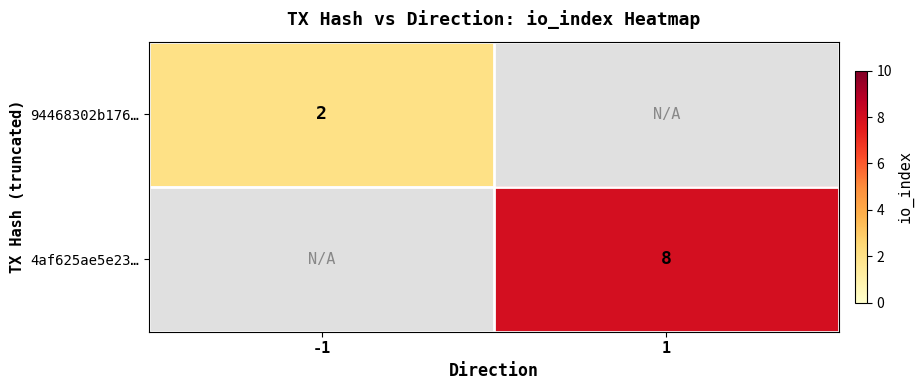

The value of 94468302b176… at -1 is 2. True or false?

True